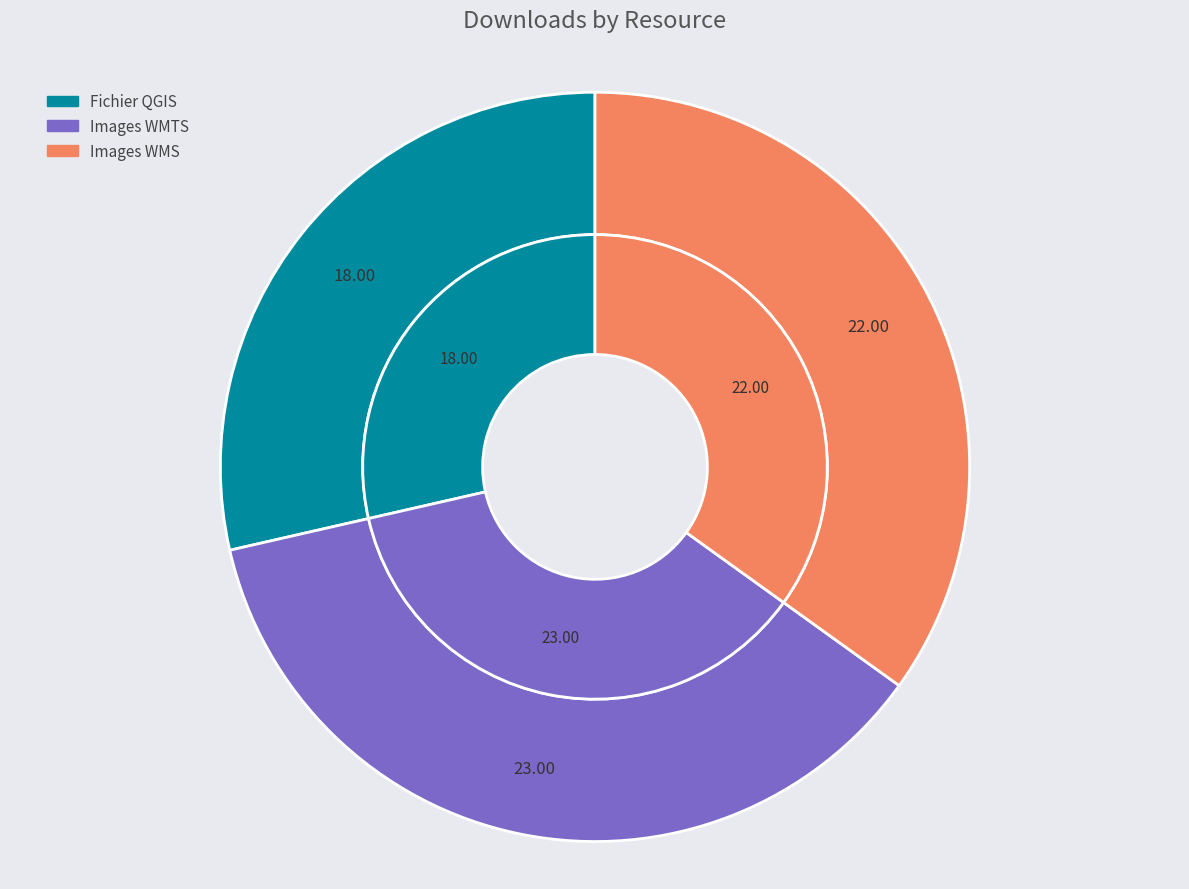

How many slices are in this pie chart?

3